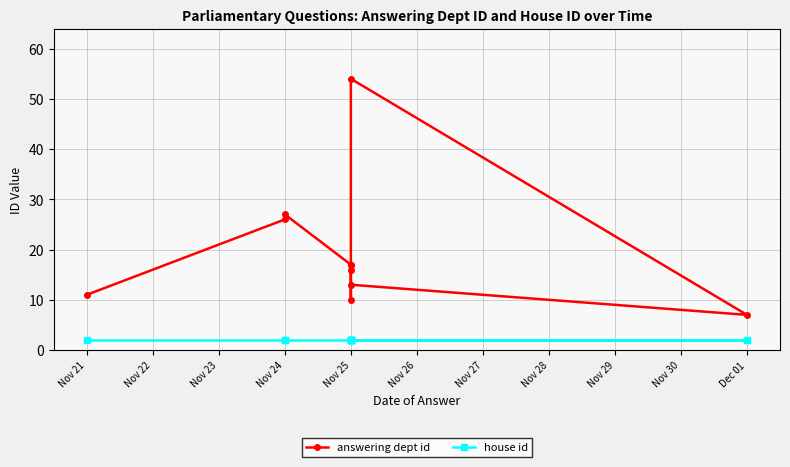

The value of house id at Nov 25 is 2. True or false?

True